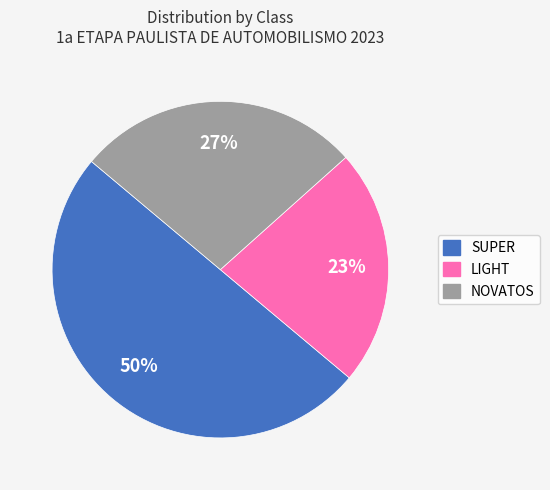

Combined, do LIGHT and SUPER account for over 50%?

Yes